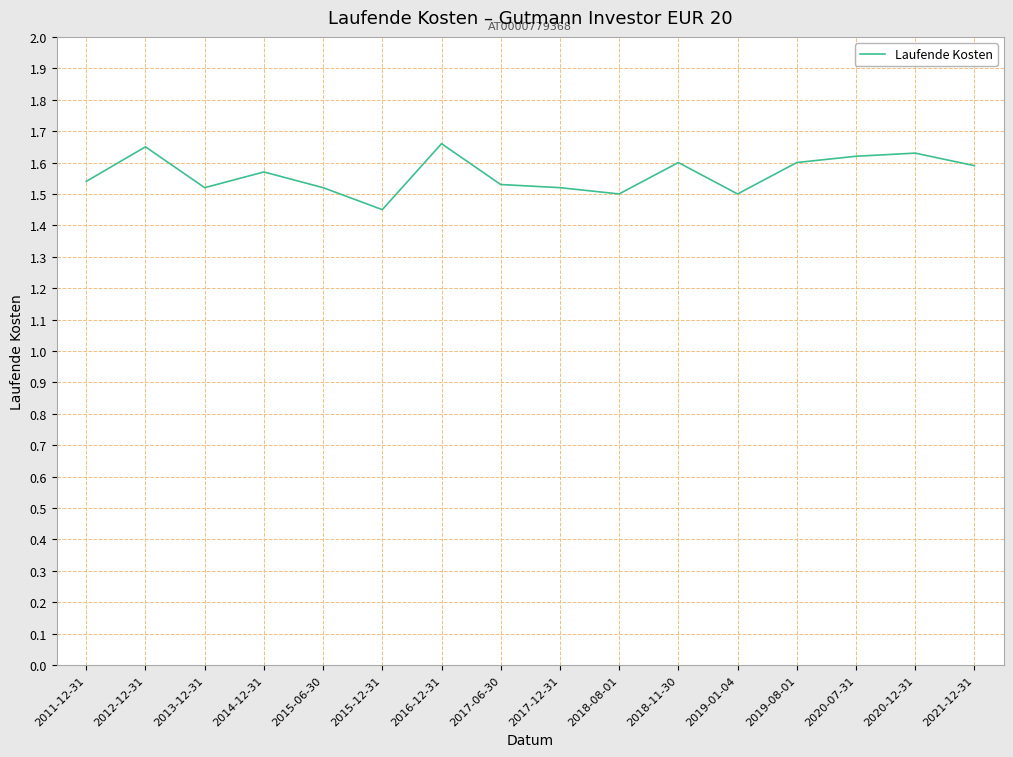

The chart shows a value of 1.6 at 2018-11-30. True or false?

True